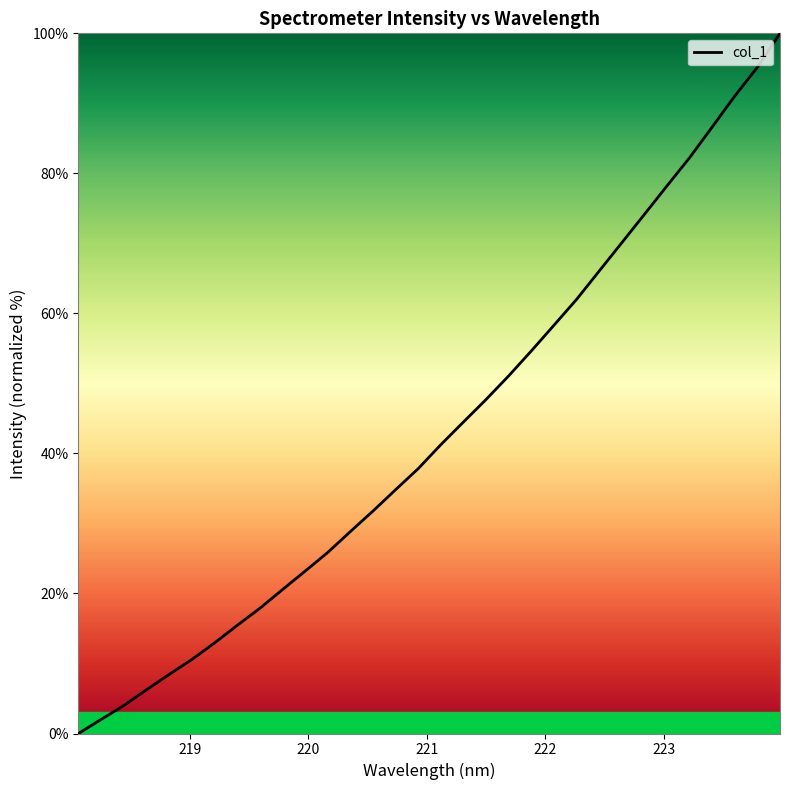

What is the difference between the maximum and minimum values?

100.0